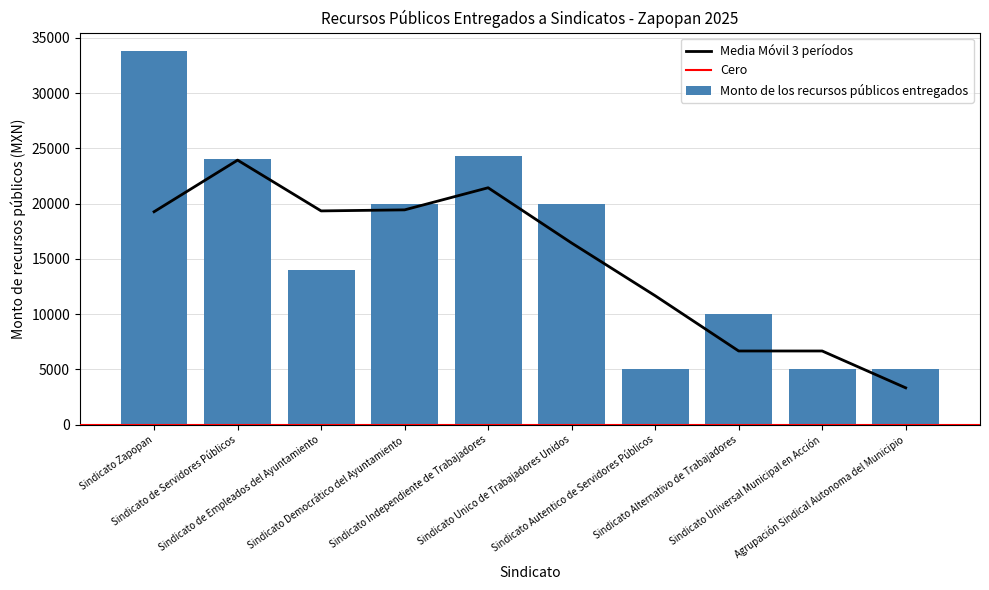

What is the difference between the second highest and minimum values?

19304